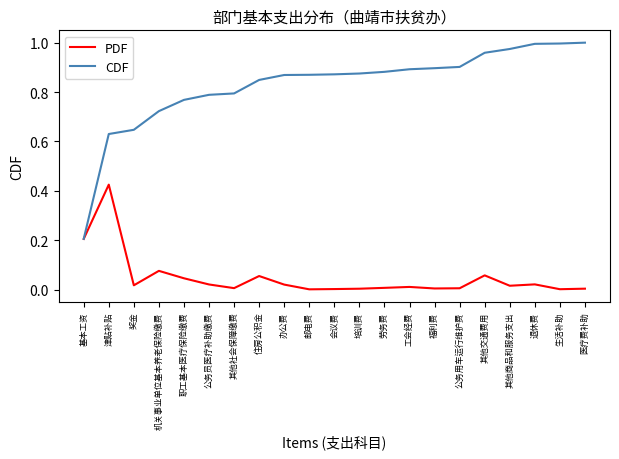

List the series in order of their peak value, highest first.

CDF, PDF